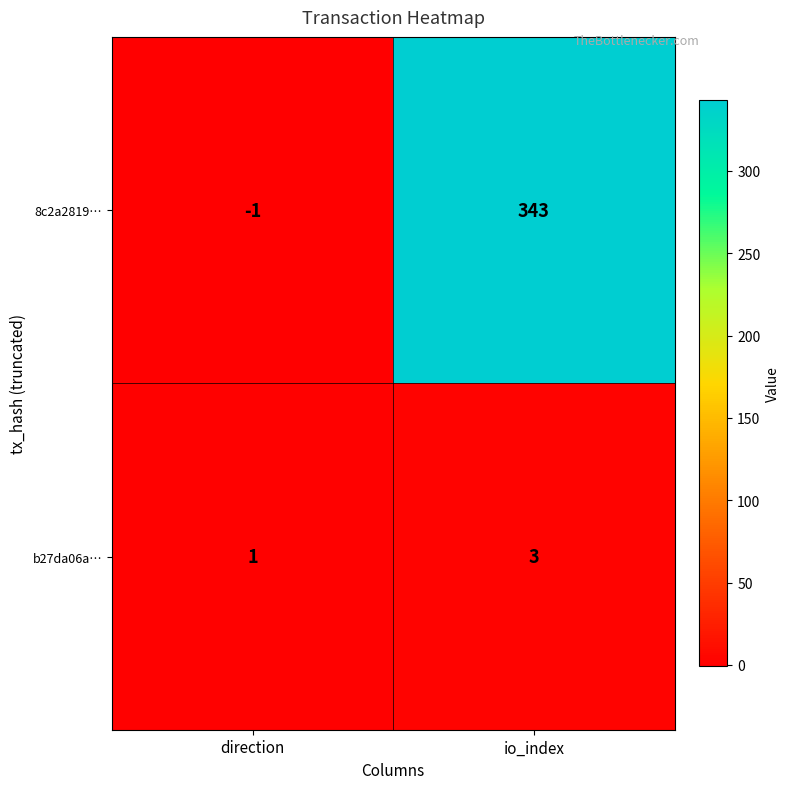

Which series has the largest range (max minus min)?

8c2a2819…